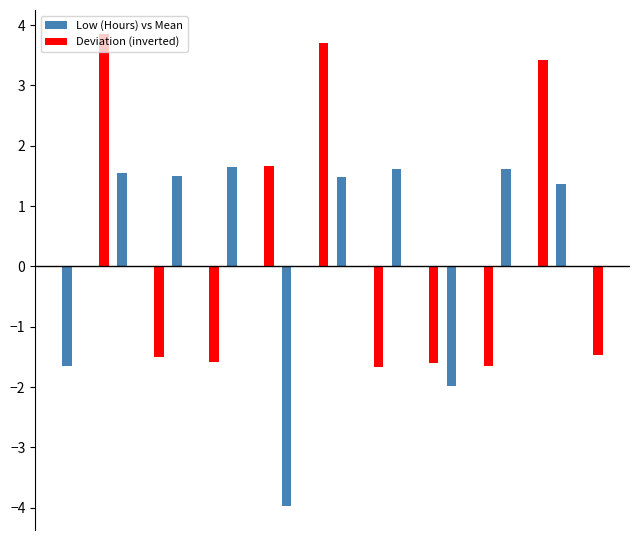

What is the highest value of the Deviation (inverted) series?

3.9